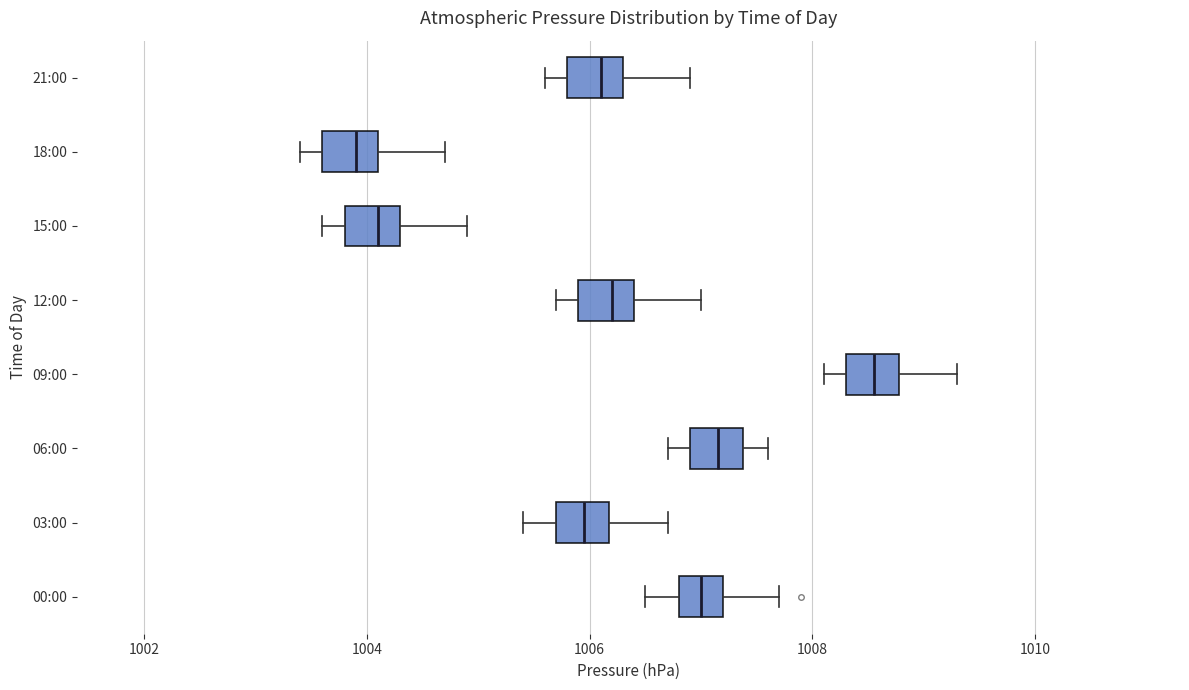

Reading bottom to top, read every box against the x-axis: the position of its median line, the range the box covers, and the ends of its whiskers. The values are not printed on the chart, so give them approximately, as read against the axis.

00:00: median 1007.0, box 1006.8 to 1007.2, whiskers 1006.6 to 1007.8
03:00: median 1006.0, box 1005.8 to 1006.2, whiskers 1005.4 to 1006.8
06:00: median 1007.2, box 1007.0 to 1007.4, whiskers 1006.8 to 1007.6
09:00: median 1008.6, box 1008.4 to 1008.8, whiskers 1008.2 to 1009.4
12:00: median 1006.2, box 1006.0 to 1006.4, whiskers 1005.8 to 1007.0
15:00: median 1004.2, box 1003.8 to 1004.4, whiskers 1003.6 to 1005.0
18:00: median 1004.0, box 1003.6 to 1004.2, whiskers 1003.4 to 1004.8
21:00: median 1006.2, box 1005.8 to 1006.4, whiskers 1005.6 to 1007.0